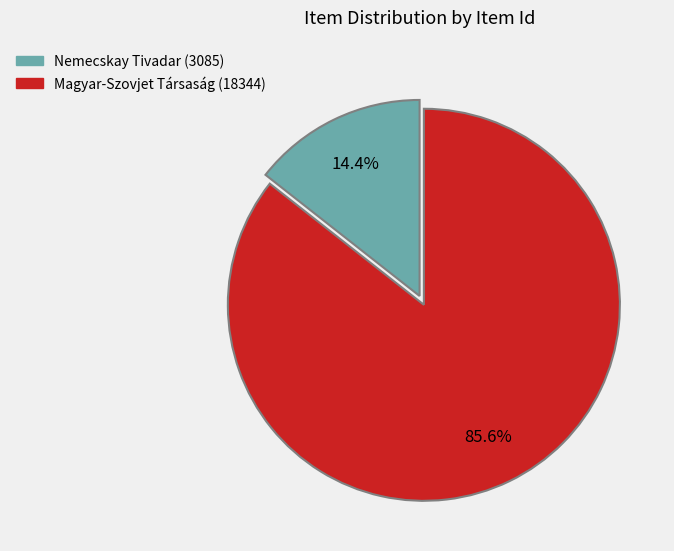

How many slices are in this pie chart?

2